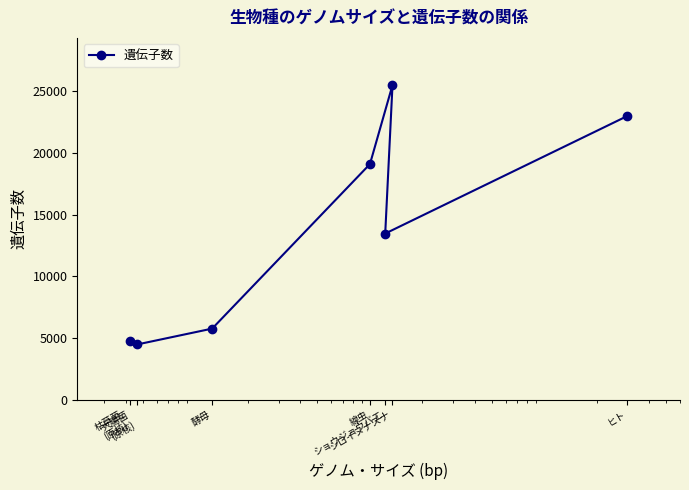

What is the average value?

13729